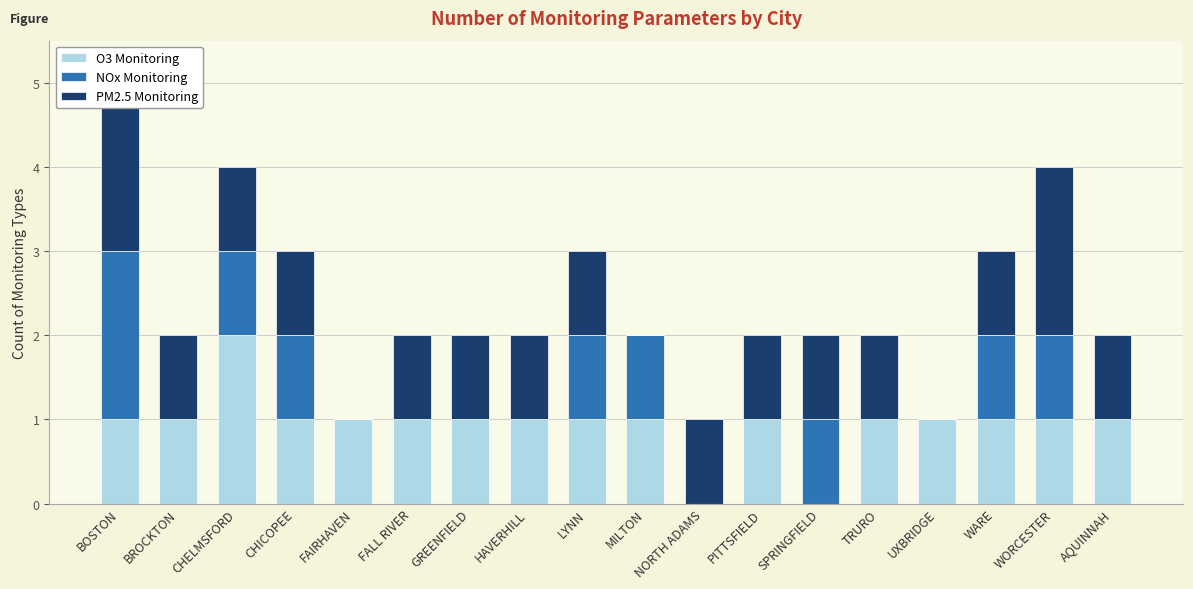

What are all the series names shown in the legend?

O3 Monitoring, NOx Monitoring, PM2.5 Monitoring